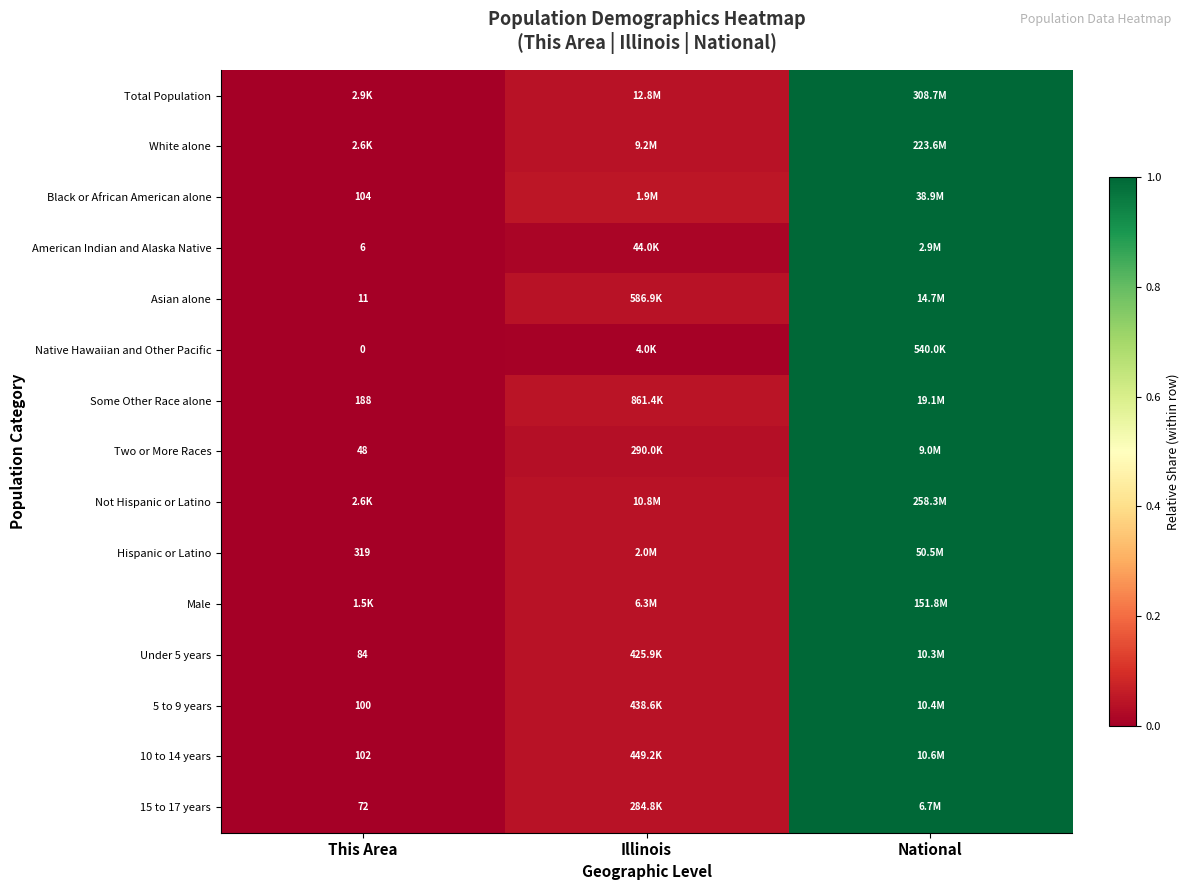

Is the value of Two or More Races at This Area greater than the value of 5 to 9 years at This Area?

No